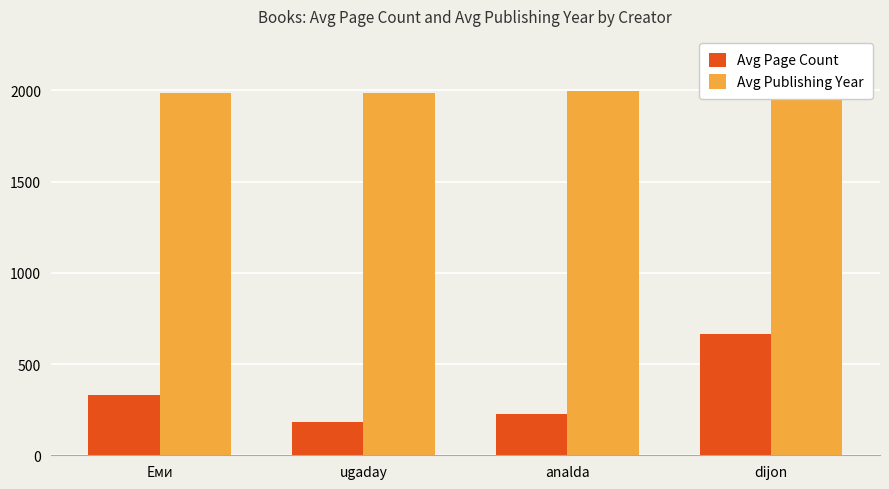

Rank the series at Еми from lowest to highest value.

Avg Page Count, Avg Publishing Year